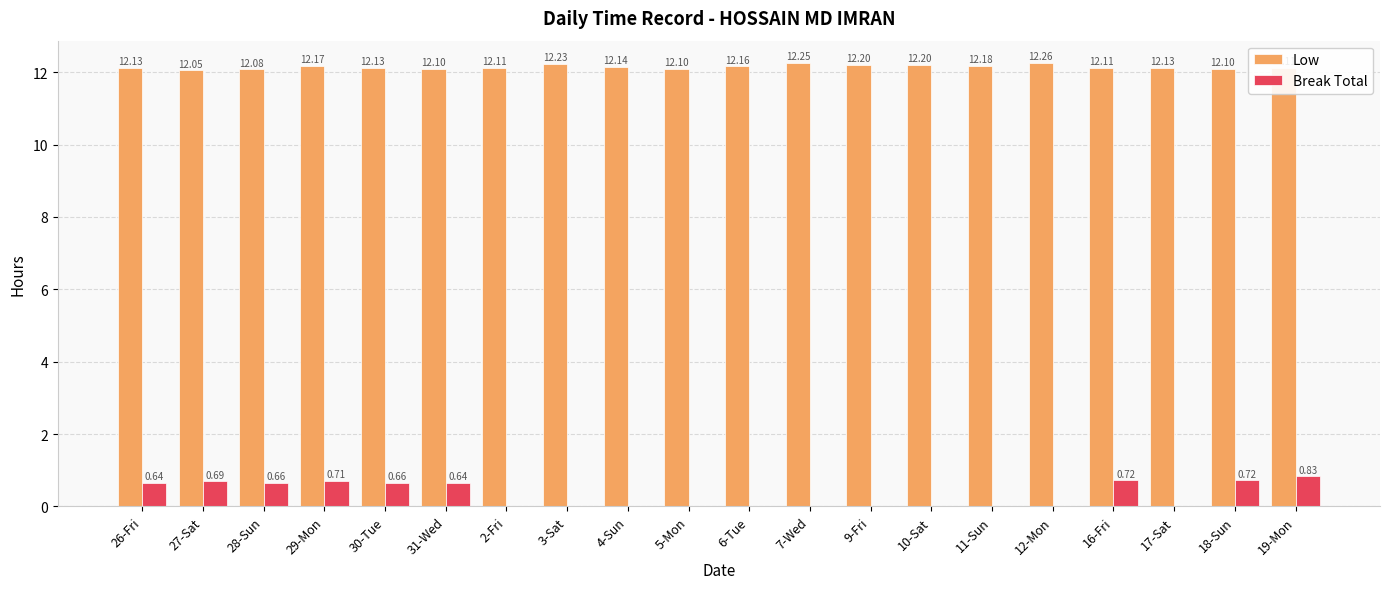

At which category does the chart reach its peak across all series?

12-Mon